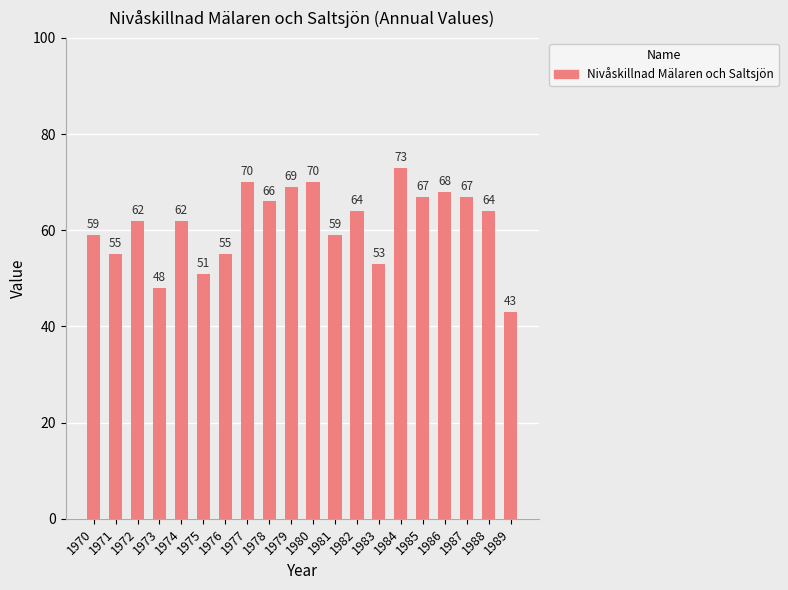

What is the value of the 7th bar from the left?

55